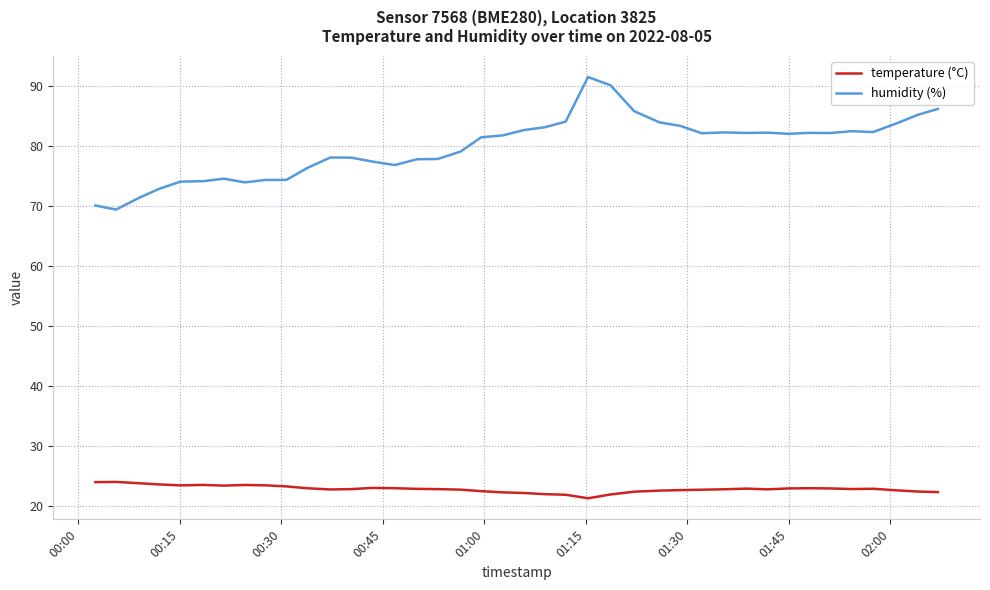

What is the smallest value displayed?

21.3